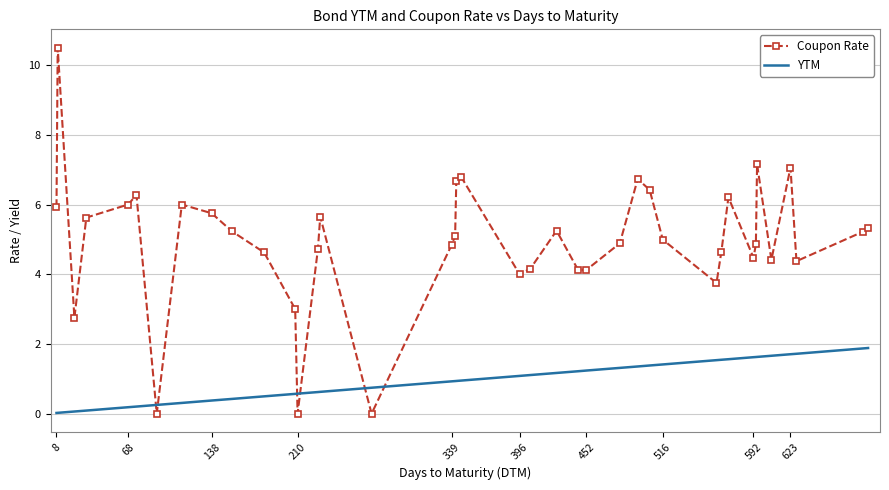

Which series ends up on top after the final intersection of Coupon Rate and YTM?

Coupon Rate